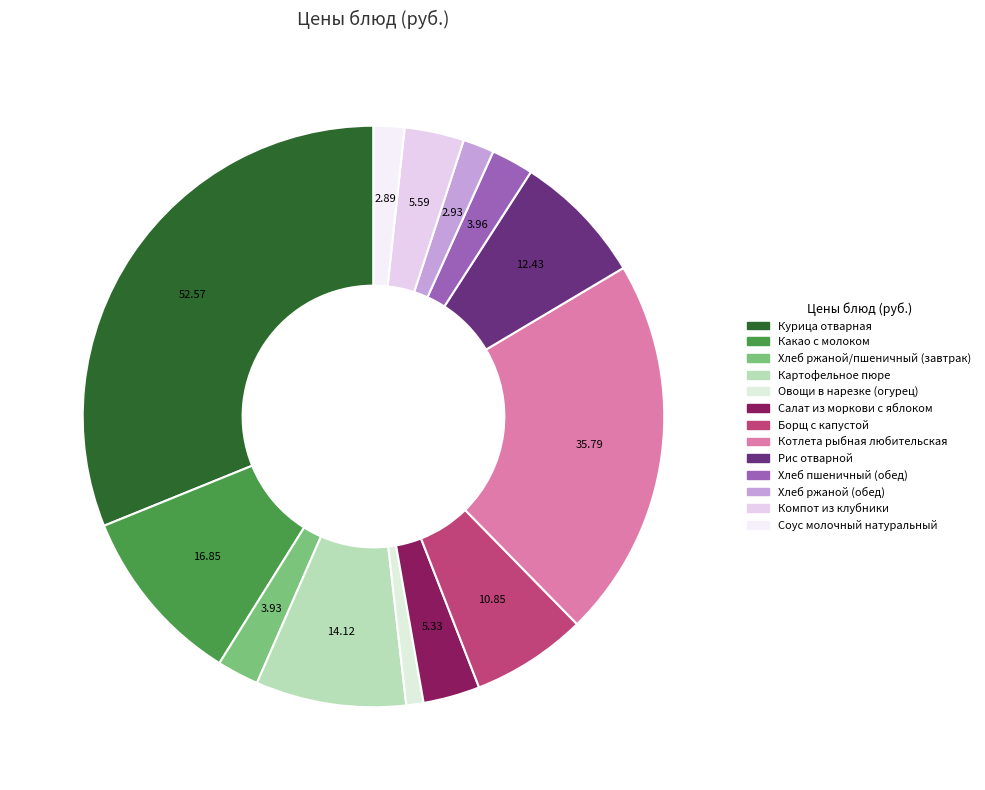

Which category has the smallest portion of the pie?

Овощи в нарезке (огурец)